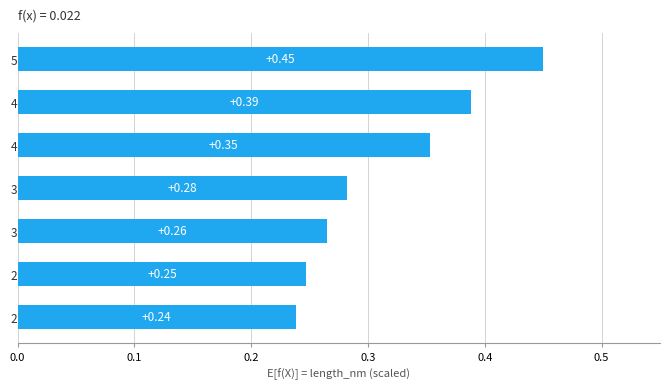

List the labels in order of value, smallest first.

27 = B09B, 28 = A81, 30 = A74A, 32 = D15B, 40 = A23A, 44 = B22A, 51 = D15A